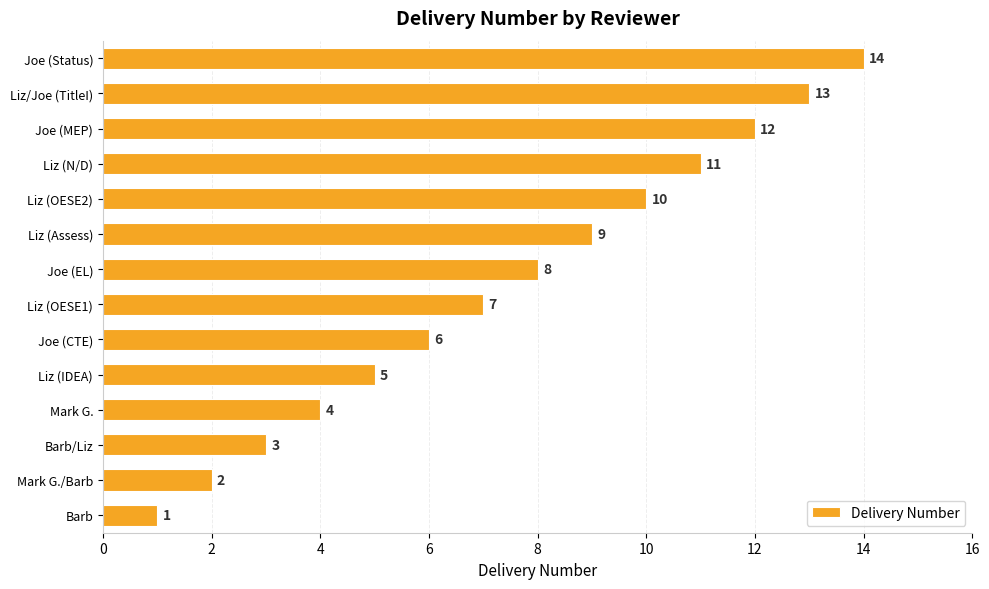

At which category does the chart reach its peak across all series?

Joe (Status)